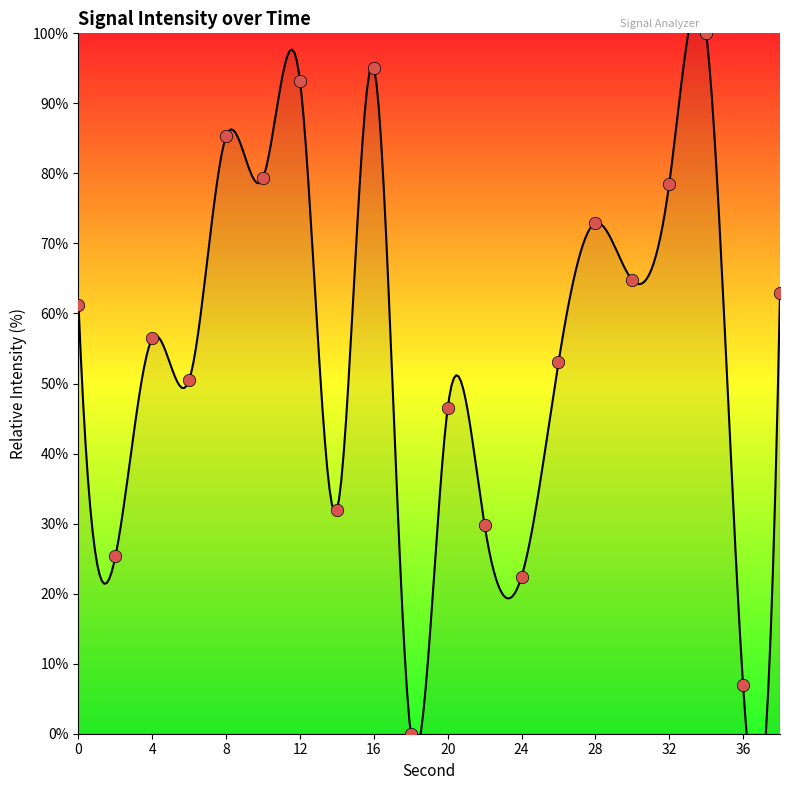

What is the ratio of the value at 8 to the value at 30?

1.3